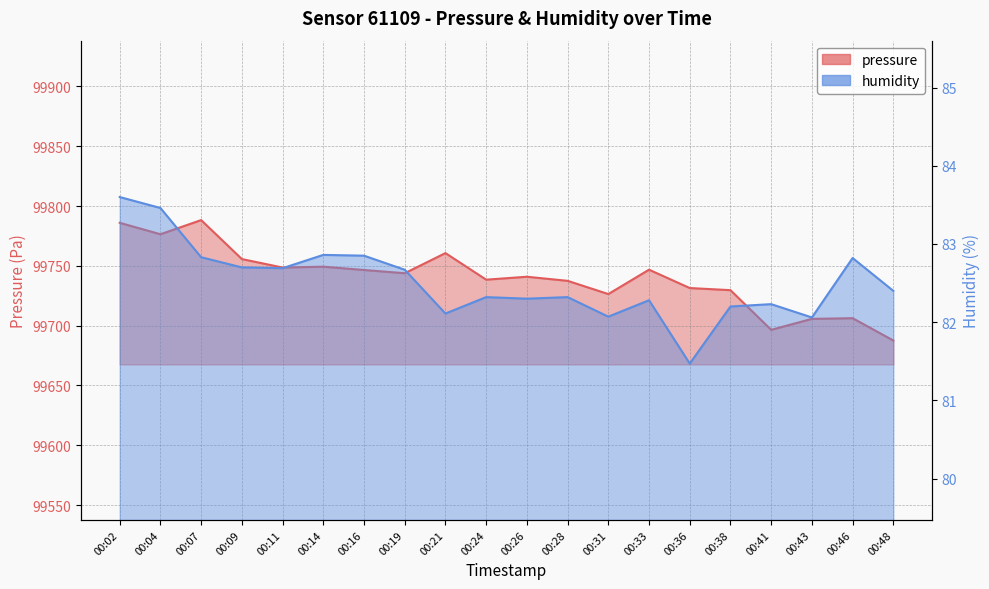

At which label does humidity reach its minimum?

00:36